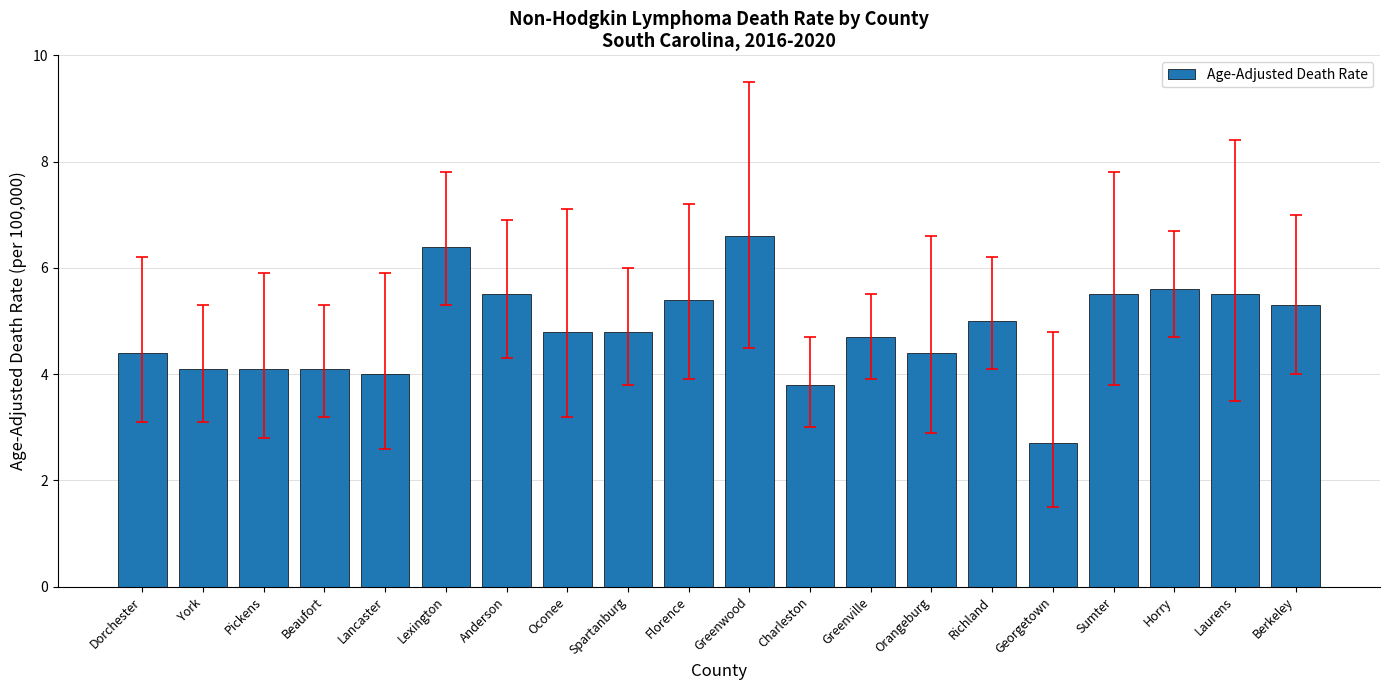

What is the sum of the values at Oconee and Greenville?

9.5